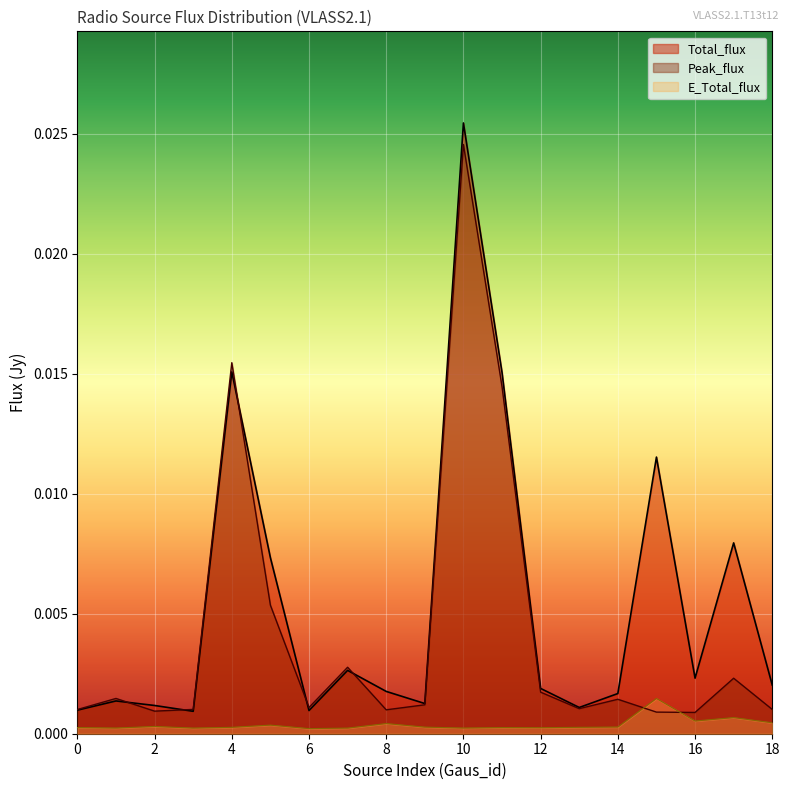

At which category does the chart reach its peak across all series?

10